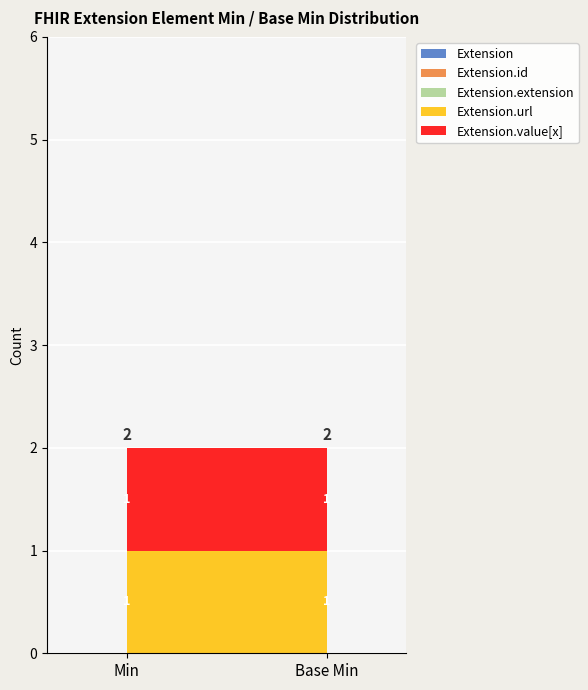

Which series has the largest range (max minus min)?

Extension